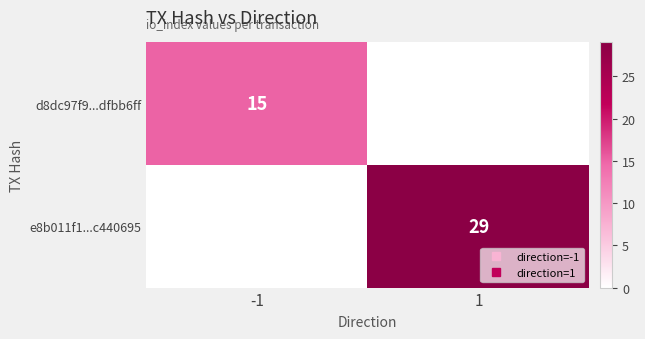

What is the sum of all d8dc97f9...dfbb6ff values?

15